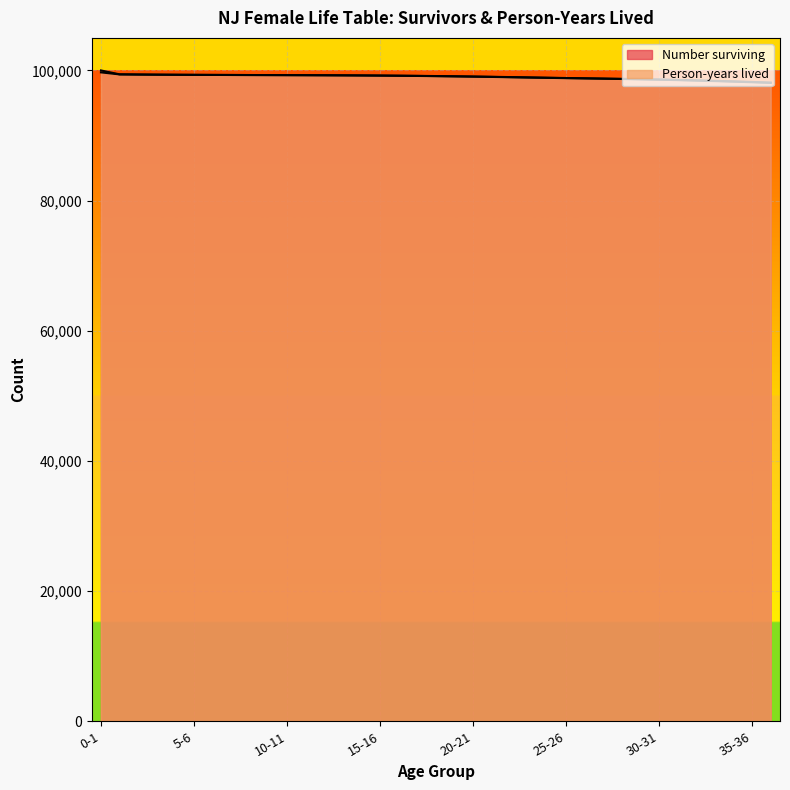

Does the chart display data point markers on the line(s)?

No